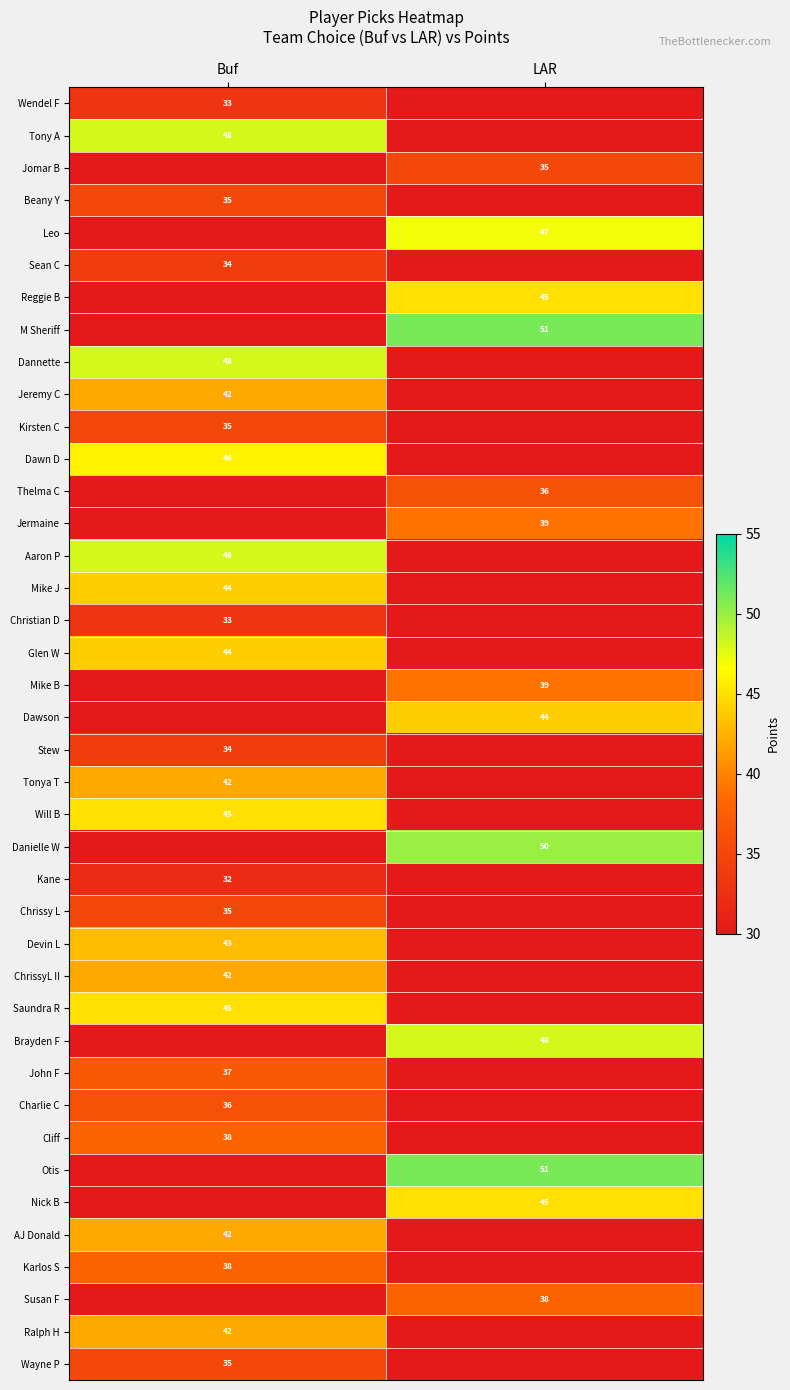

Which category has the lowest value across all series?

LAR